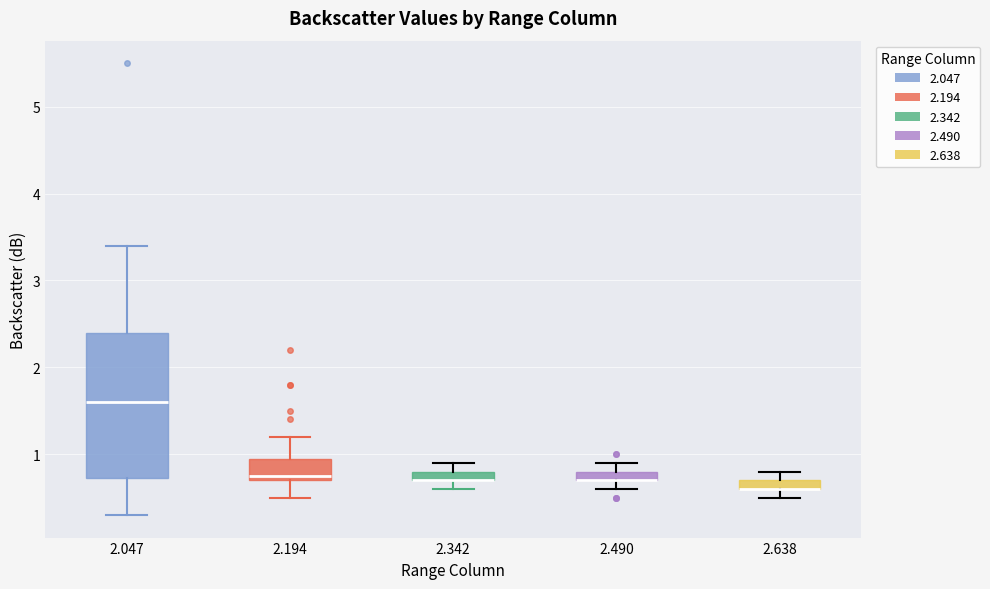

Which box is the tallest, from its lower edge to its upper edge?

2.047